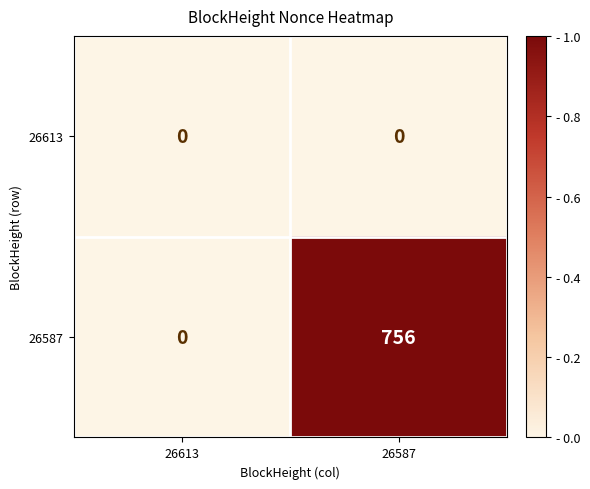

What is the sum of the 26587 values at 26613 and 26587?

756